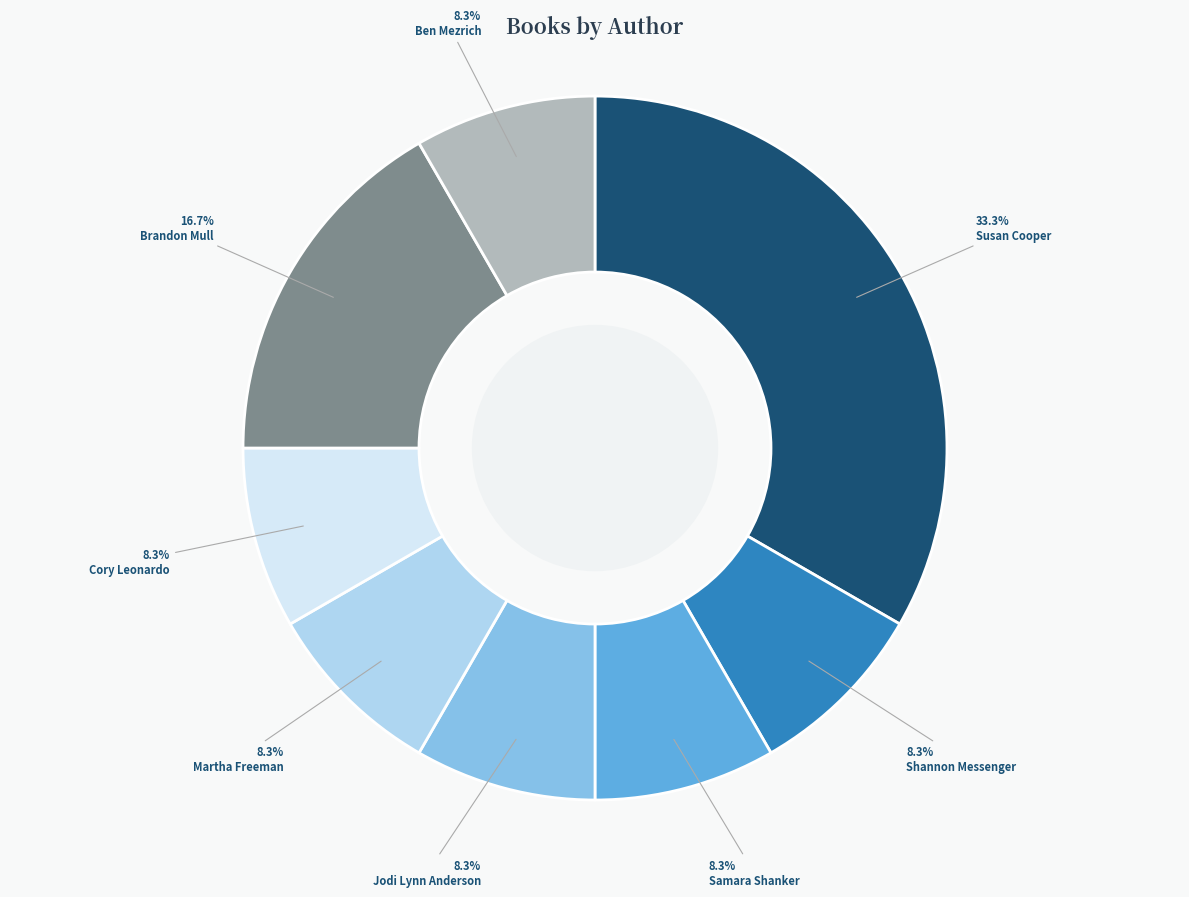

Between Brandon Mull and Susan Cooper, which is larger?

Susan Cooper